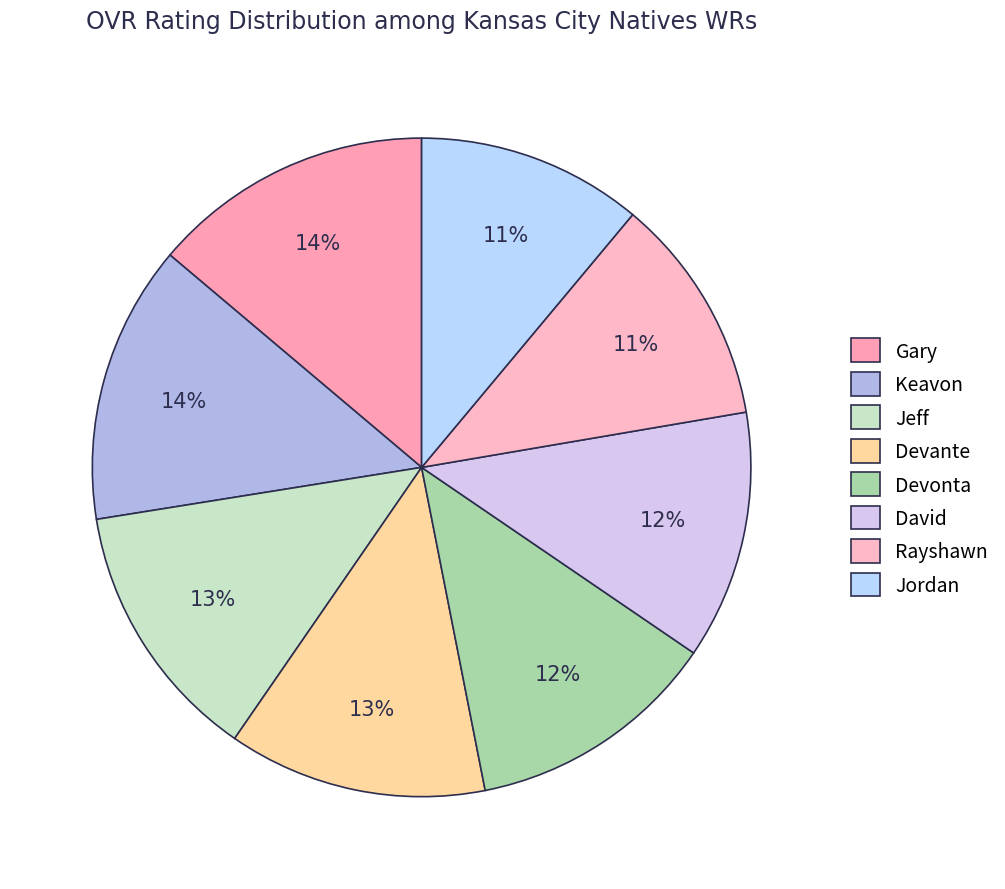

Does Devante represent more than half of the total?

No